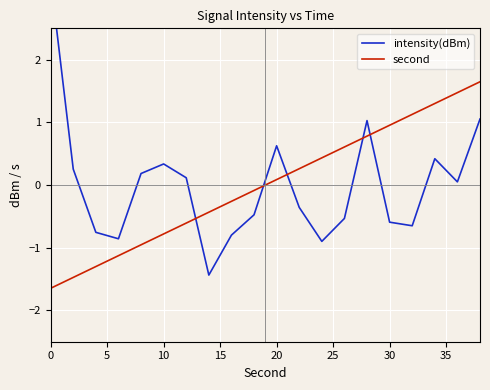

True or false: second has a value of -1.2 at 10.

False